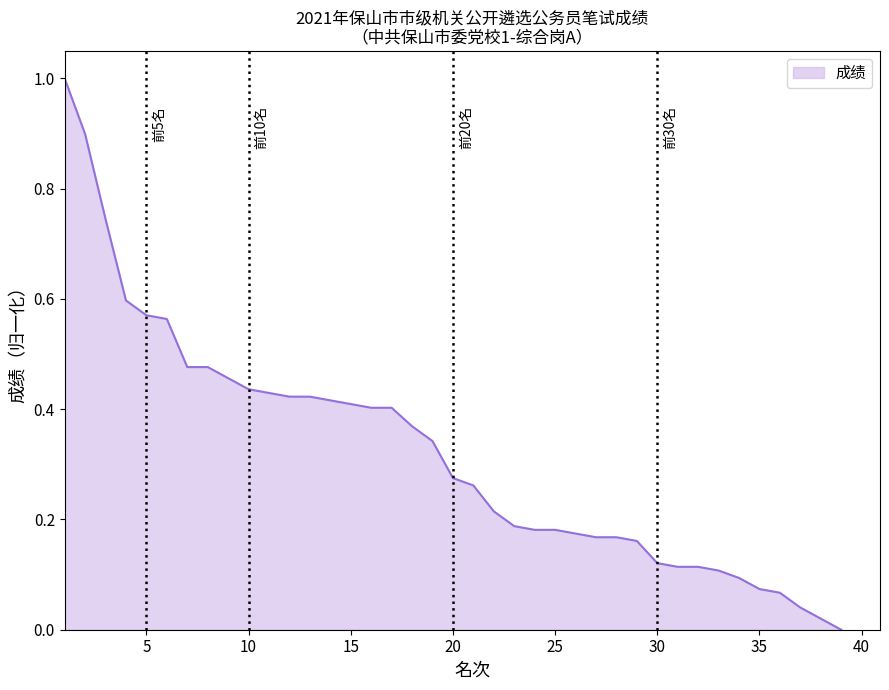

What is the sum of all values?

12.6